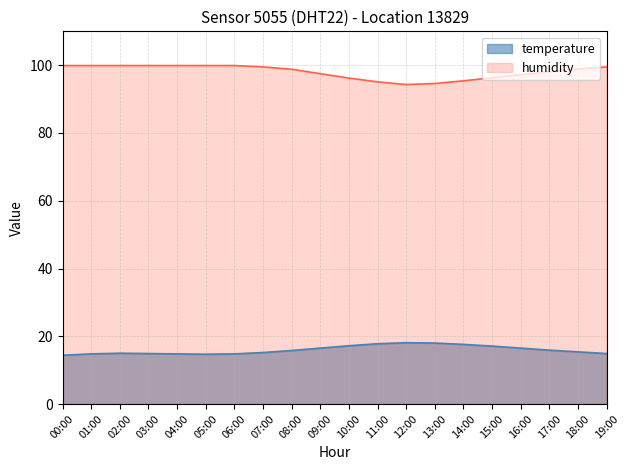

At which label is humidity closest to 97?

16:00